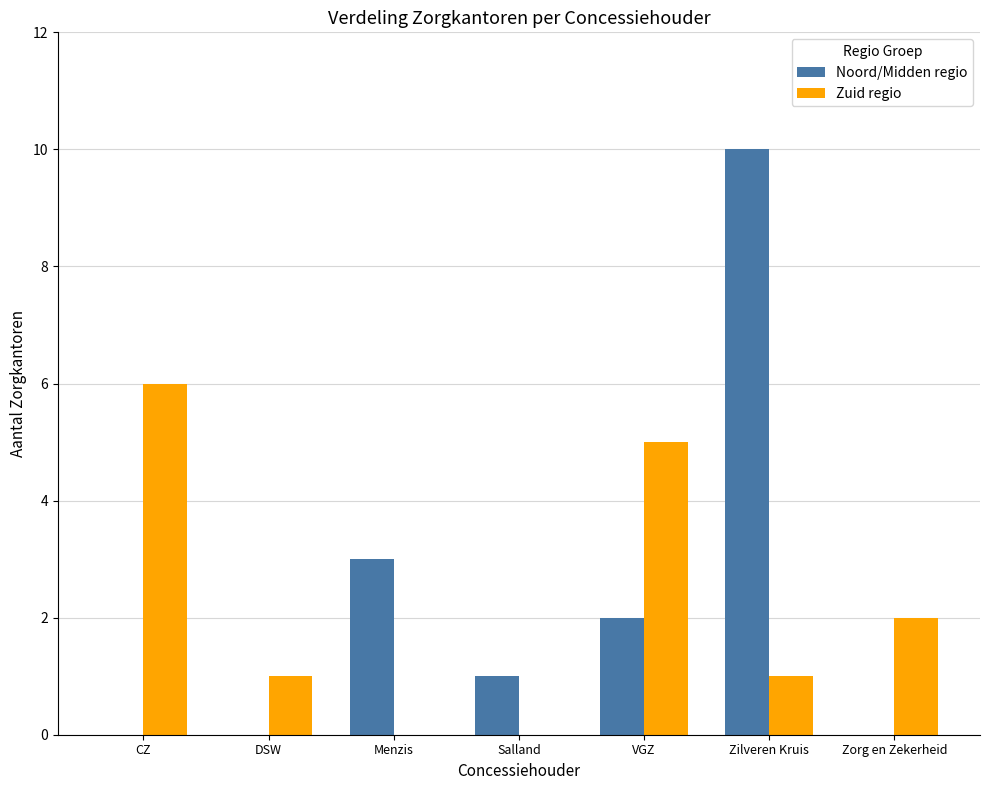

At which category is the sum across all series the highest?

Zilveren Kruis